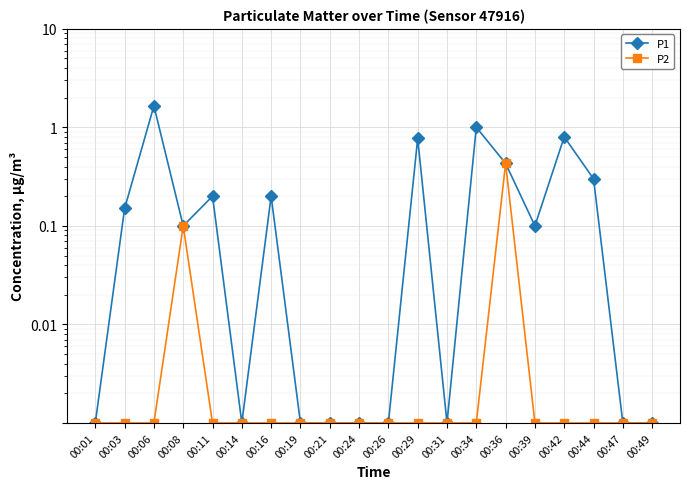

True or false: P2 and P1 intersect in this chart.

False